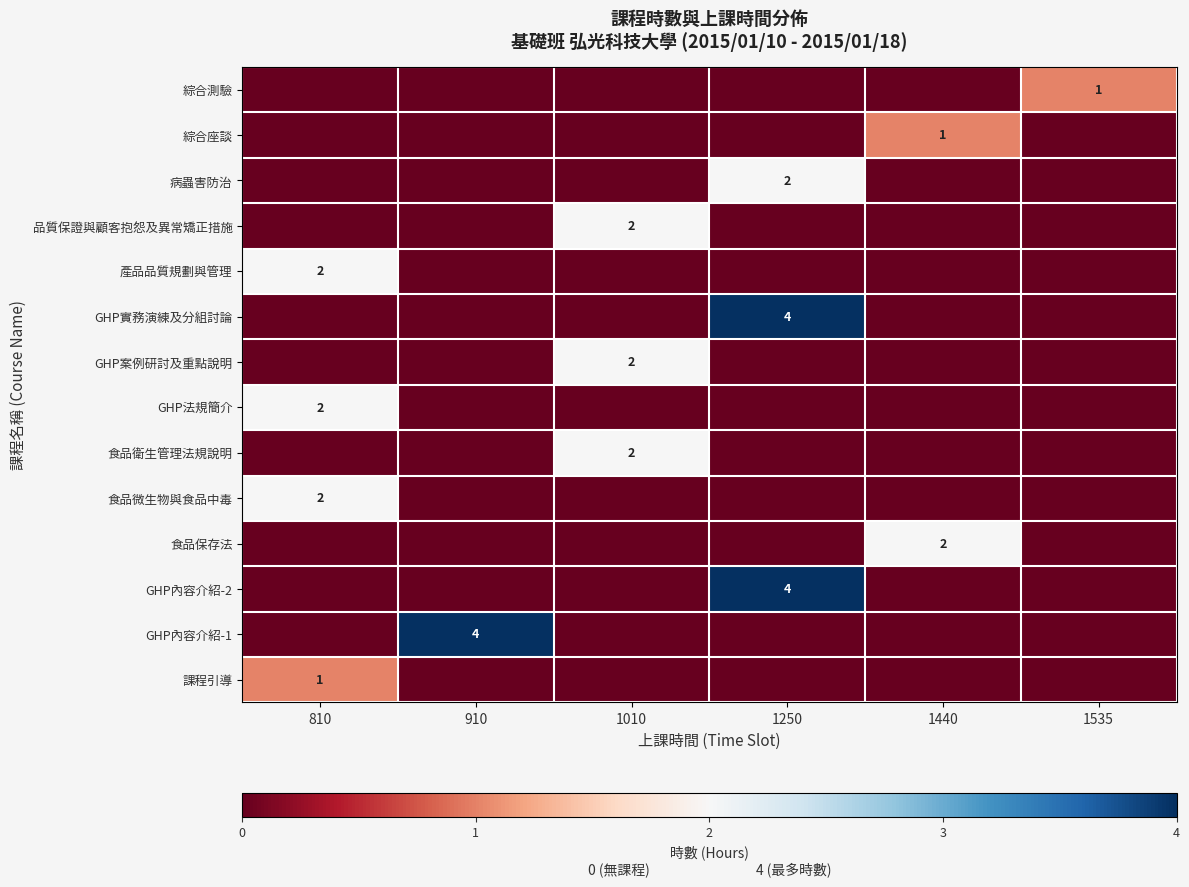

True or false: 品質保證與顧客抱怨及異常矯正措施 has a value of 2 at 1010.

True